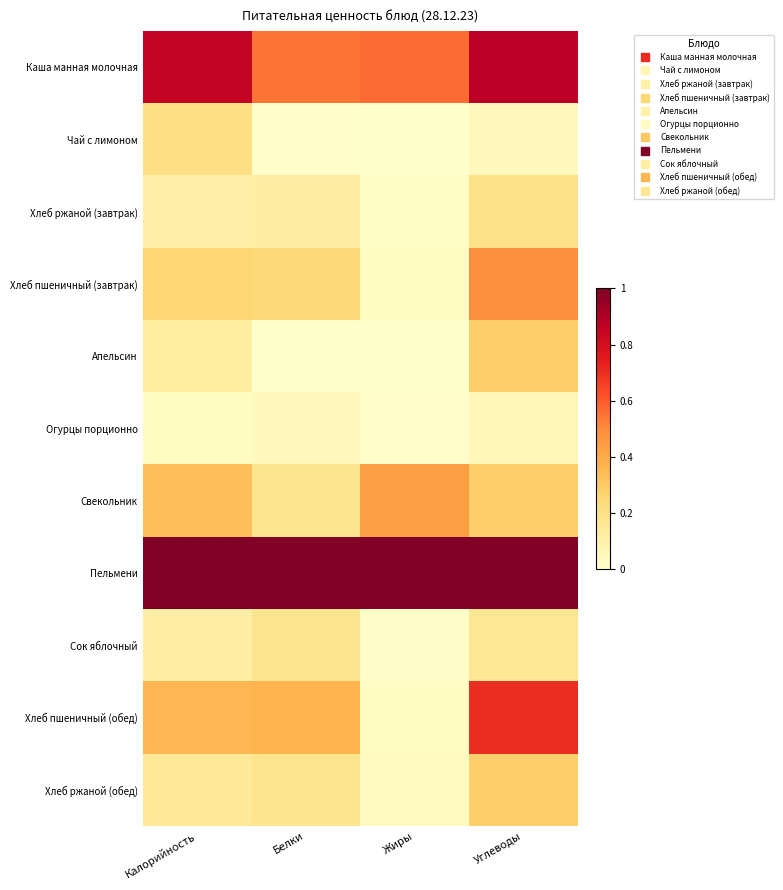

Which series has the largest range (max minus min)?

Хлеб пшеничный (обед)